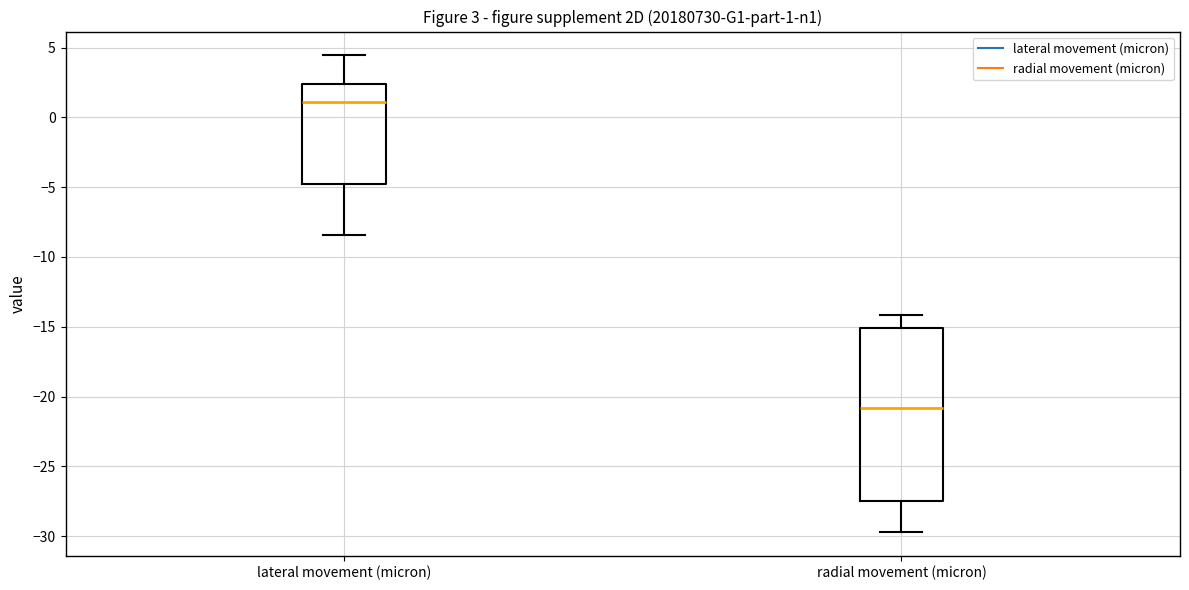

Which box is the tallest, from its lower edge to its upper edge?

radial movement (micron)